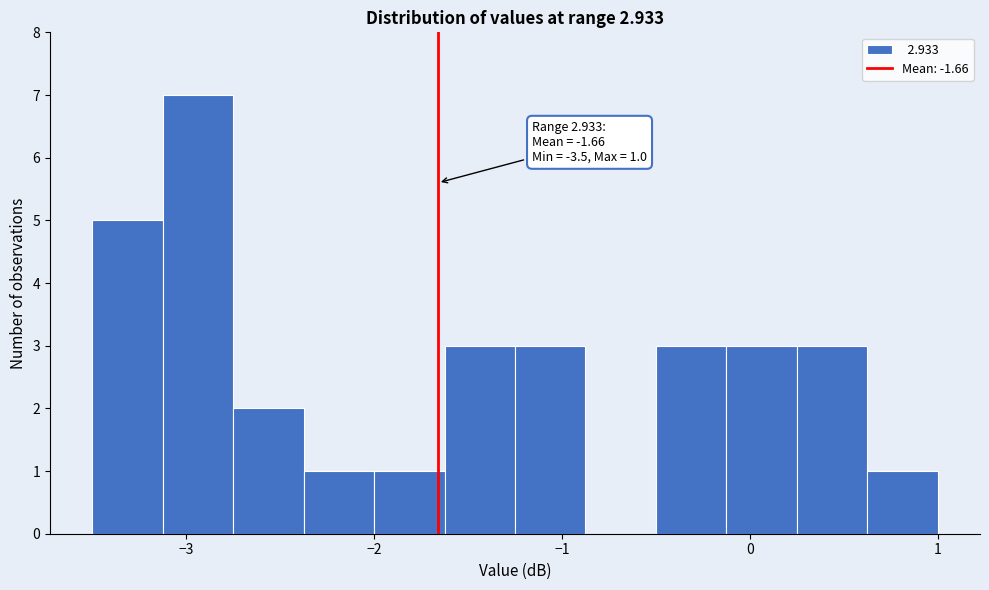

Around what value on the x-axis is the tallest bar? Give the approximate position of its centre, as read against the axis.

-2.9